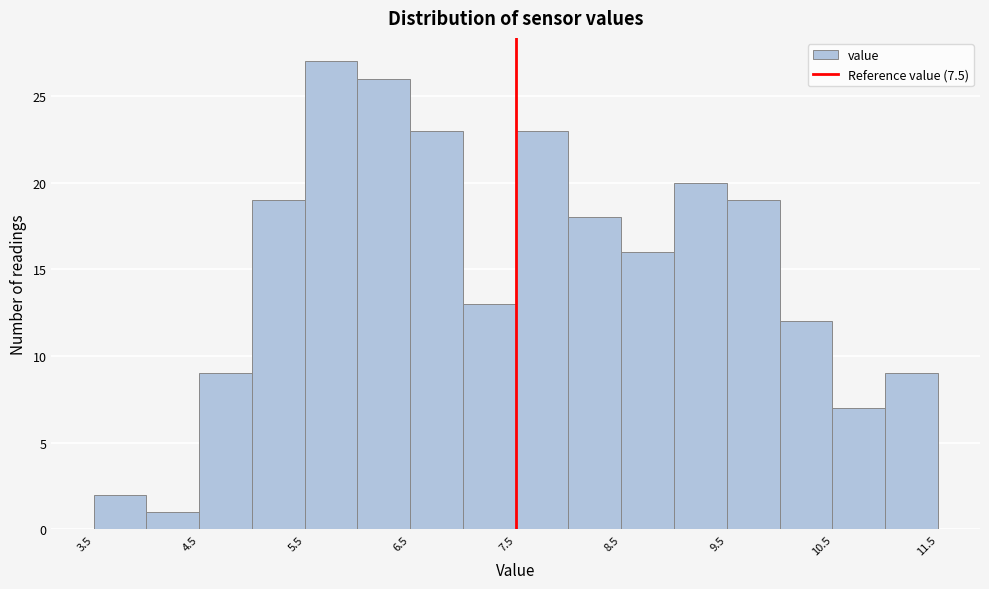

Reading left to right, transcribe this chart: for each bar, give the range it covers on the x-axis and its height. The values are not printed on the chart, so give them approximately, as read against the axis.

3.5 to 4.0: 2
4.0 to 4.5: 1
4.5 to 5.0: 9
5.0 to 5.5: 19
5.5 to 6.0: 27
6.0 to 6.5: 26
6.5 to 7.0: 23
7.0 to 7.5: 13
7.5 to 8.0: 23
8.0 to 8.5: 18
8.5 to 9.0: 16
9.0 to 9.5: 20
9.5 to 10.0: 19
10.0 to 10.5: 12
10.5 to 11.0: 7
11.0 to 11.5: 9